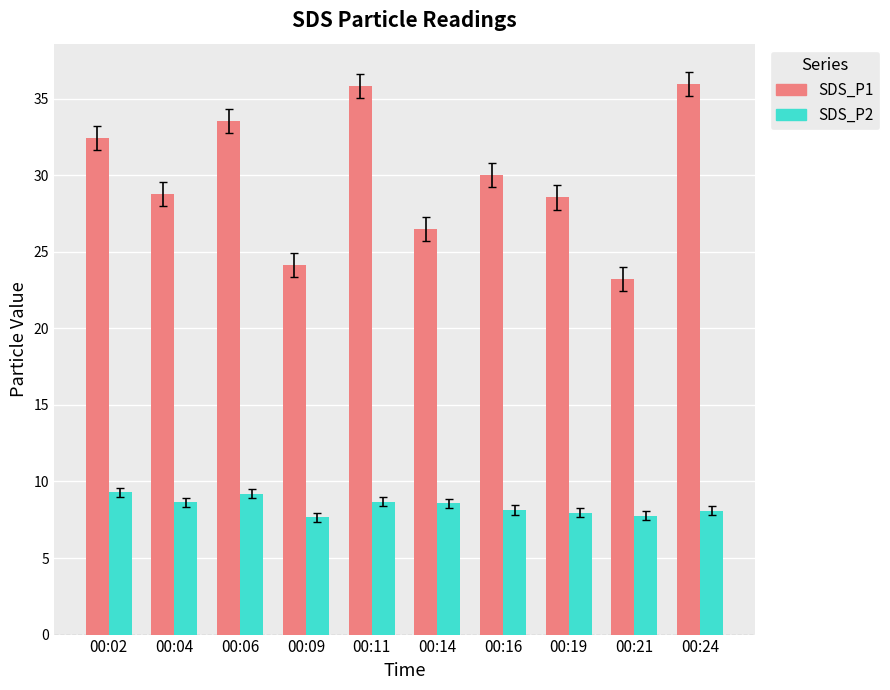

What is the spread (max minus min) of values at 00:02?

23.1